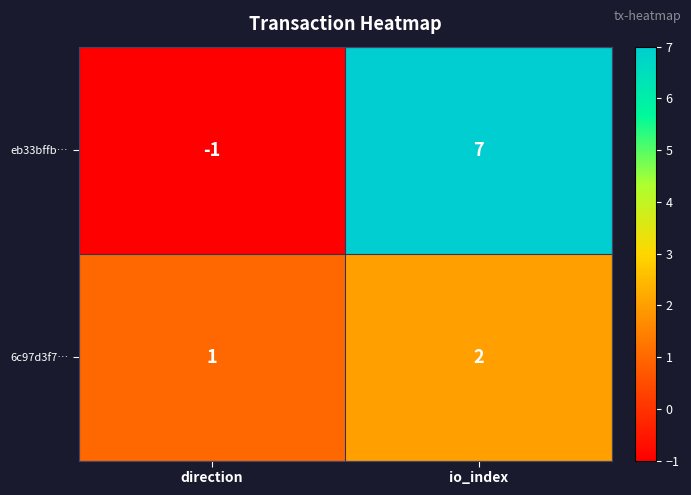

True or false: eb33bffb… has a value of -1 at direction.

True